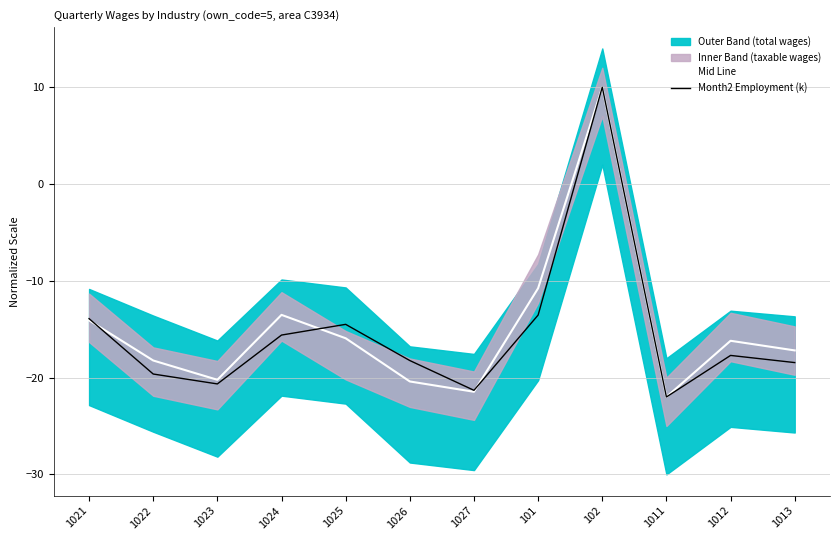

Does the chart have visible grid lines?

Yes